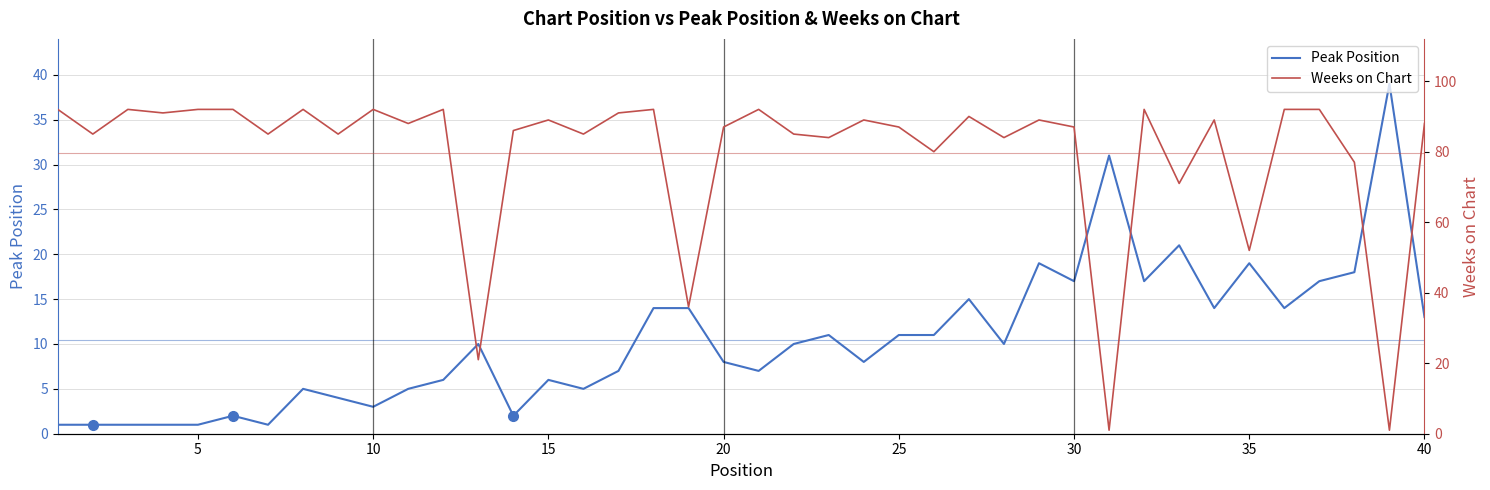

The Peak Position series shows 18 at 40. True or false?

False